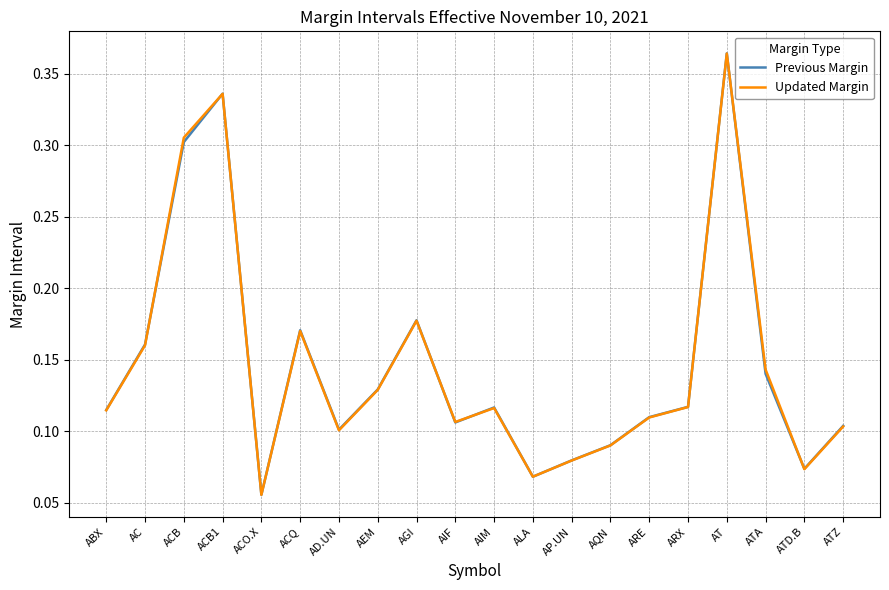

Which series changed the most between ACB1 and AIF?

Previous Margin